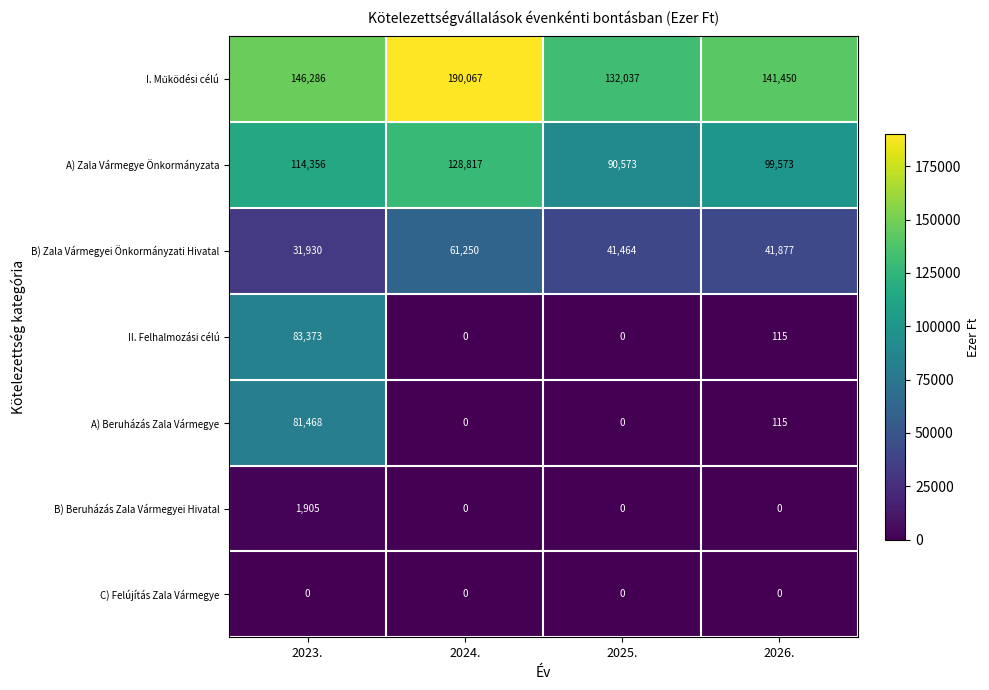

How many series are shown in this chart?

7